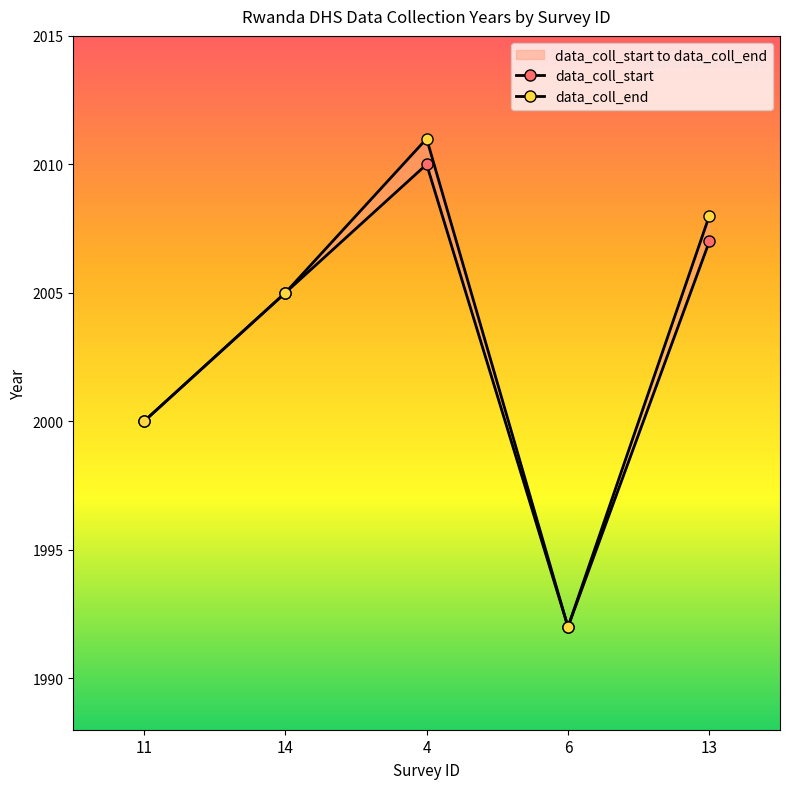

What is the minimum value for data_coll_start?

1992